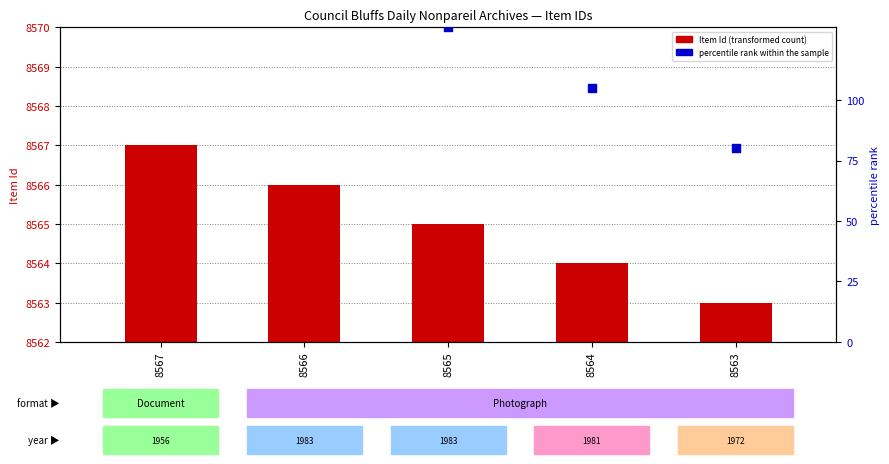

Is the value of Item Id at 8563 greater than the value of percentile rank within the sample at 8567?

No